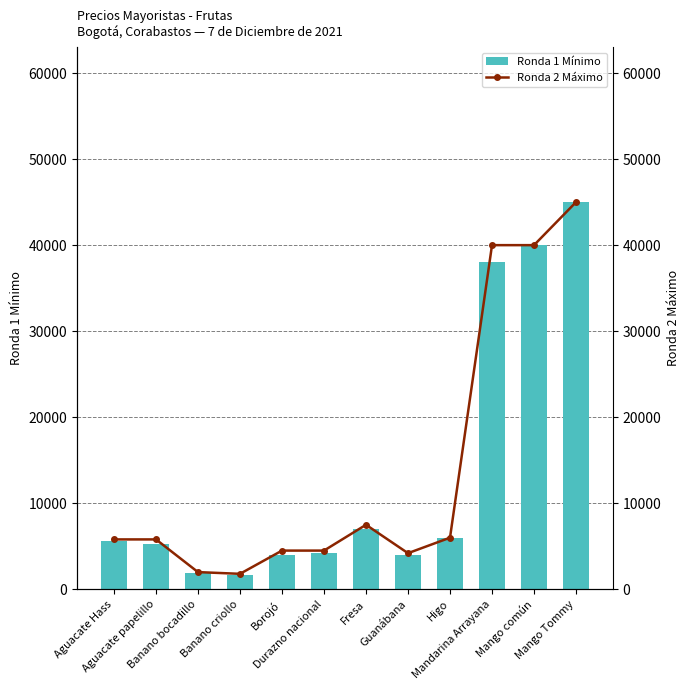

Where is Ronda 1 Mínimo nearest to the value 23350?

Mandarina Arrayana